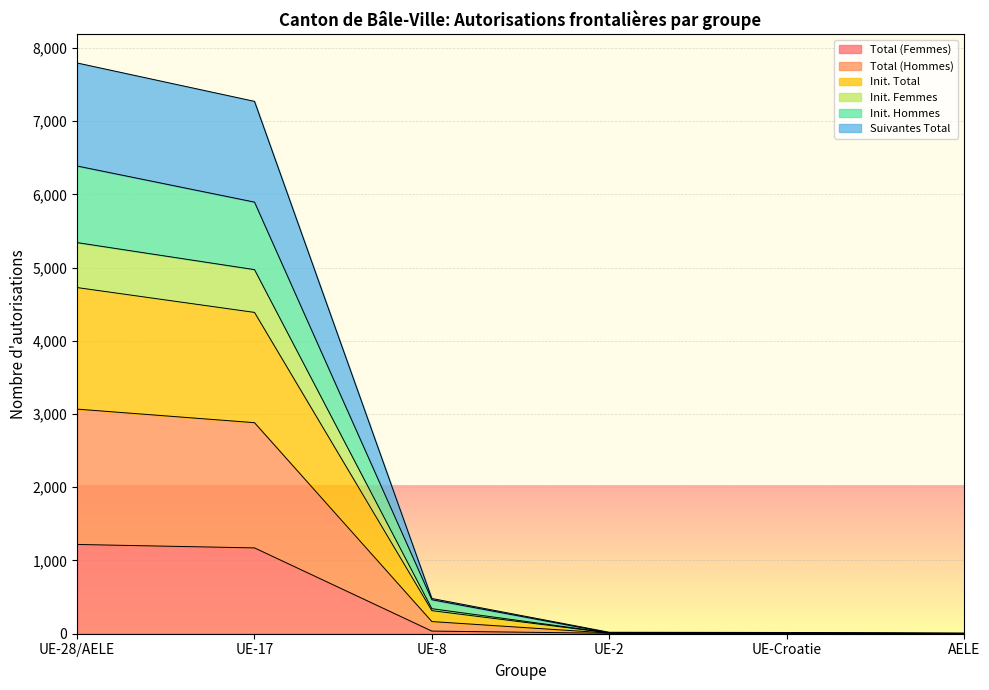

What is the label of the 4th point from the right?

UE-8